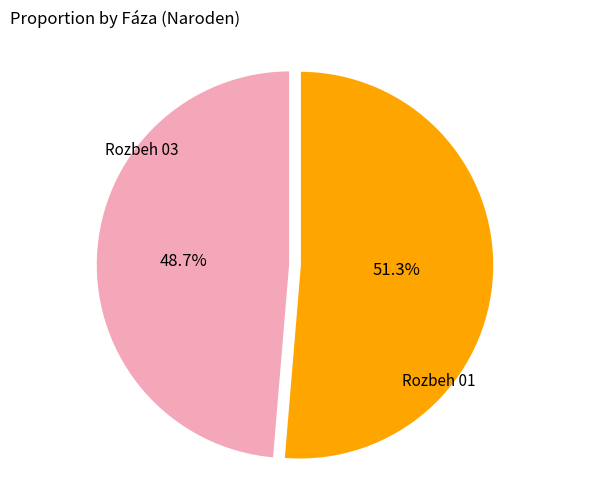

To the nearest percent, what is the average slice percentage?

50%